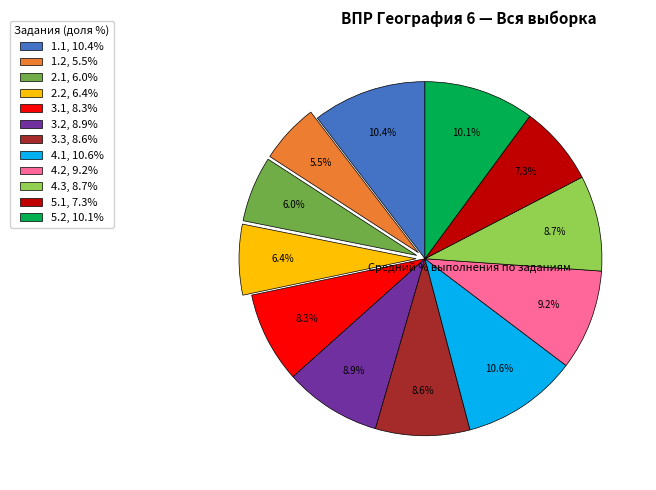

What is the ratio of the value at 2.1, 6.0% to the value at 5.1, 7.3%?

0.8